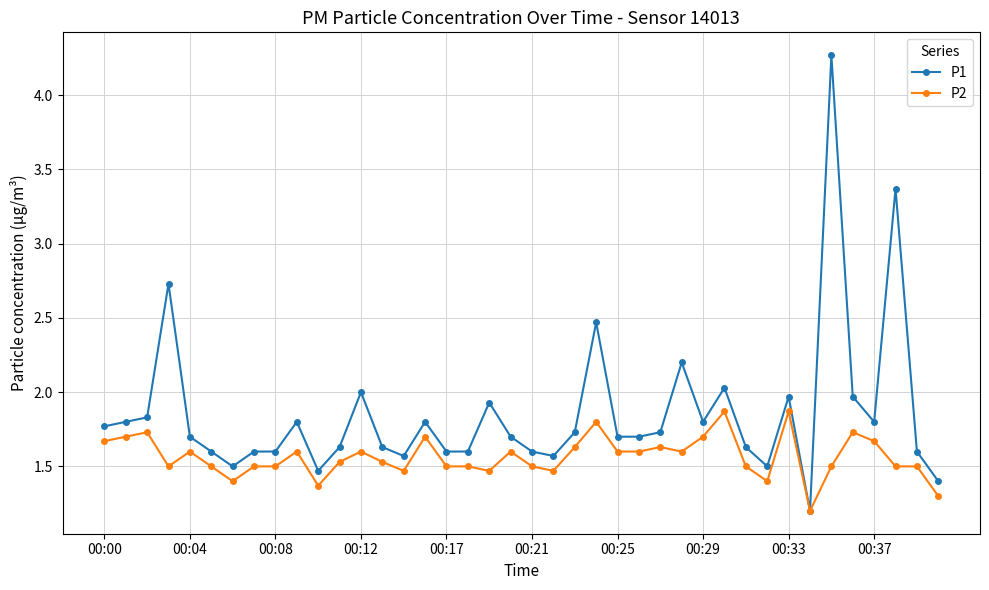

True or false: P1 has more than 0 points higher than both neighbors.

True